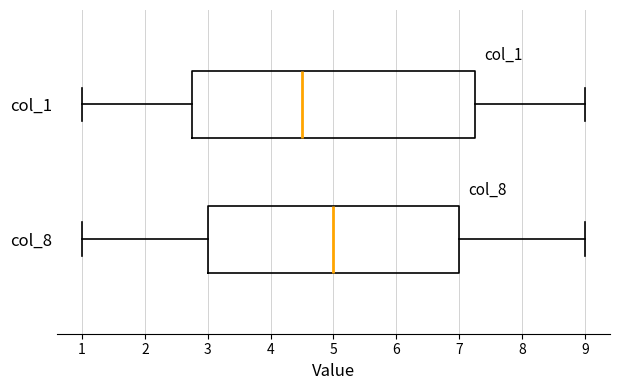

Reading bottom to top, transcribe this box plot: for each box, give where its median line is, the range the box spans, and where its two whiskers end, as read against the x-axis. The values are not printed on the chart, so give them approximately, as read against the axis.

col_8: median 5.0, box 3.0 to 7.0, whiskers 1.0 to 9.0
col_1: median 4.5, box 2.8 to 7.3, whiskers 1.0 to 9.0